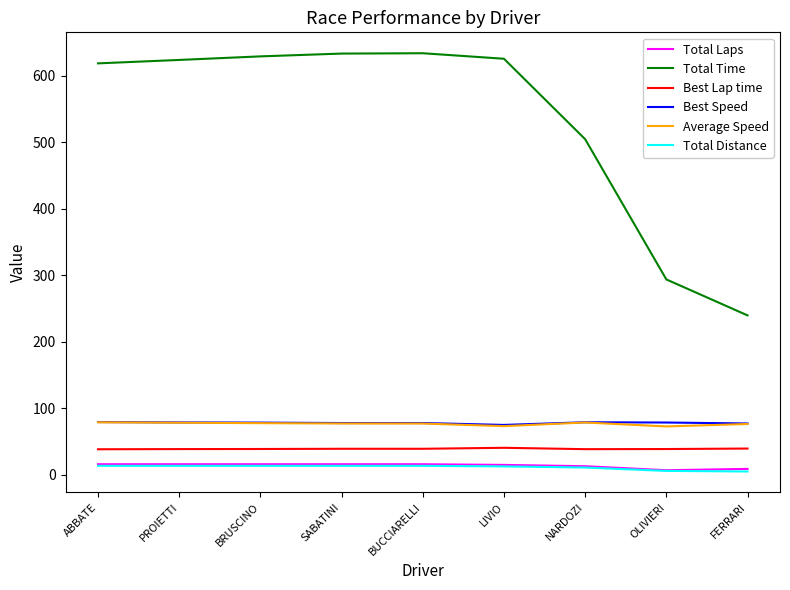

What is the sum of the Total Time values at LIVIO and NARDOZI?

1130.9